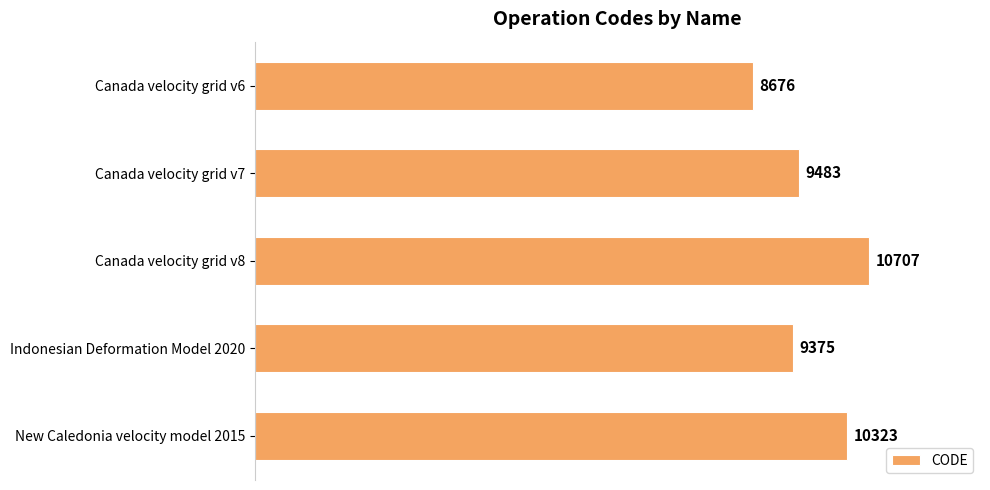

Reading top to bottom, list all the values displayed in this chart.

Canada velocity grid v6=8676	Canada velocity grid v7=9483	Canada velocity grid v8=10707	Indonesian Deformation Model 2020=9375	New Caledonia velocity model 2015=10323